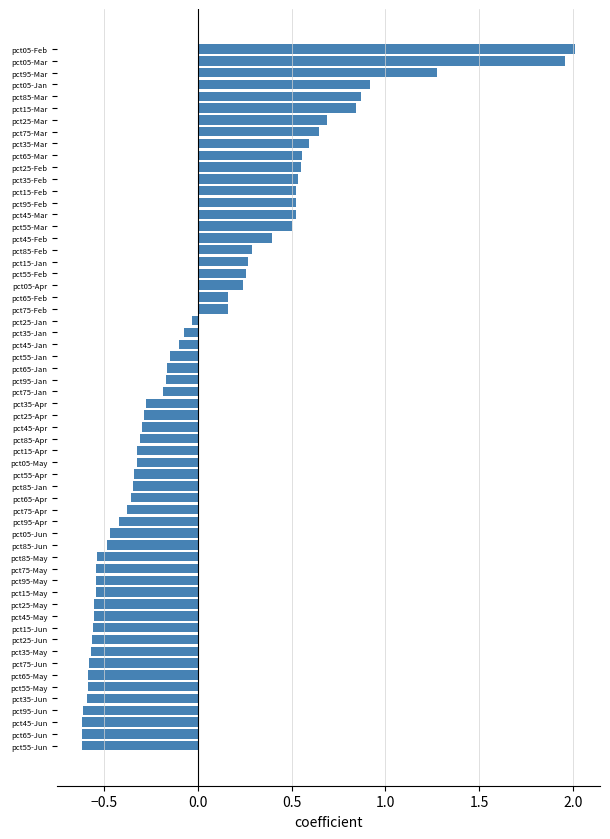

Approximately how many times larger is the value at pct85-Mar compared to pct05-Mar?

0.4